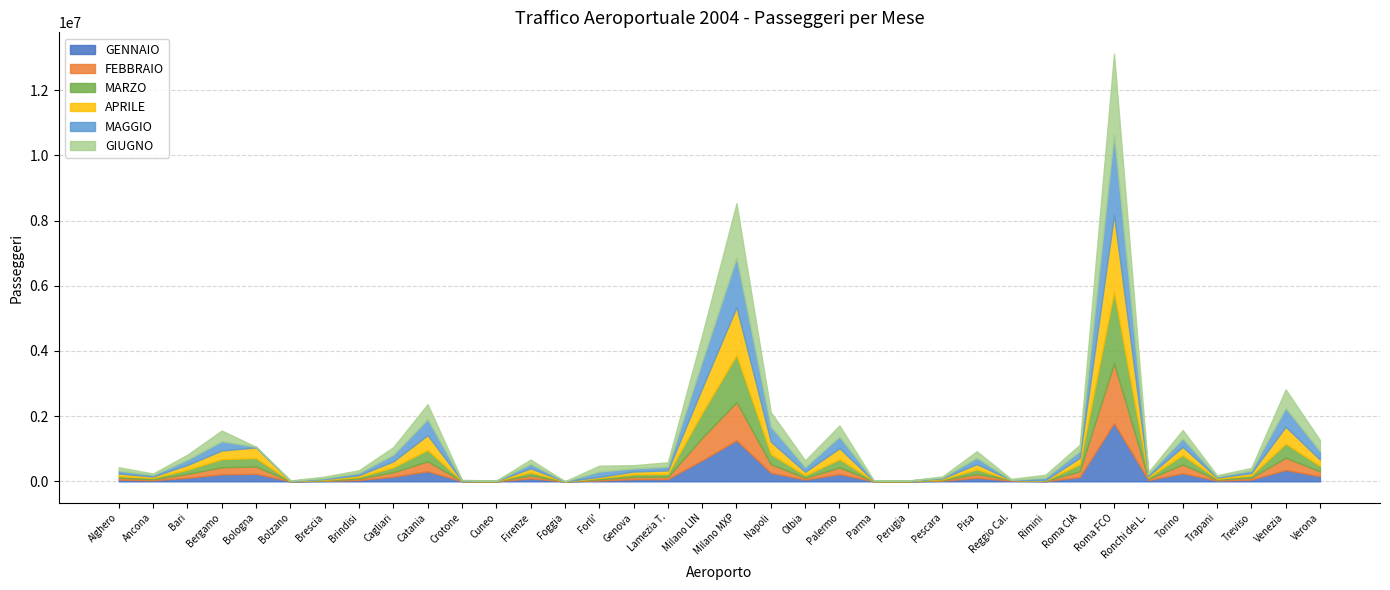

The MAGGIO series shows 258472 at Verona. True or false?

True